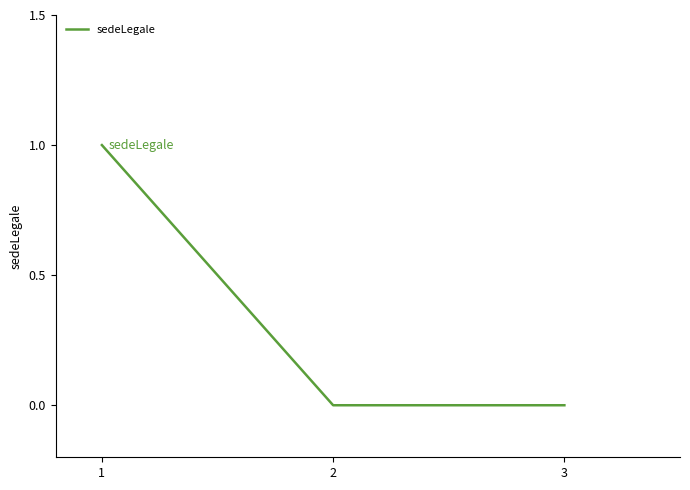

List the labels in order of value, largest first.

1, 3, 2